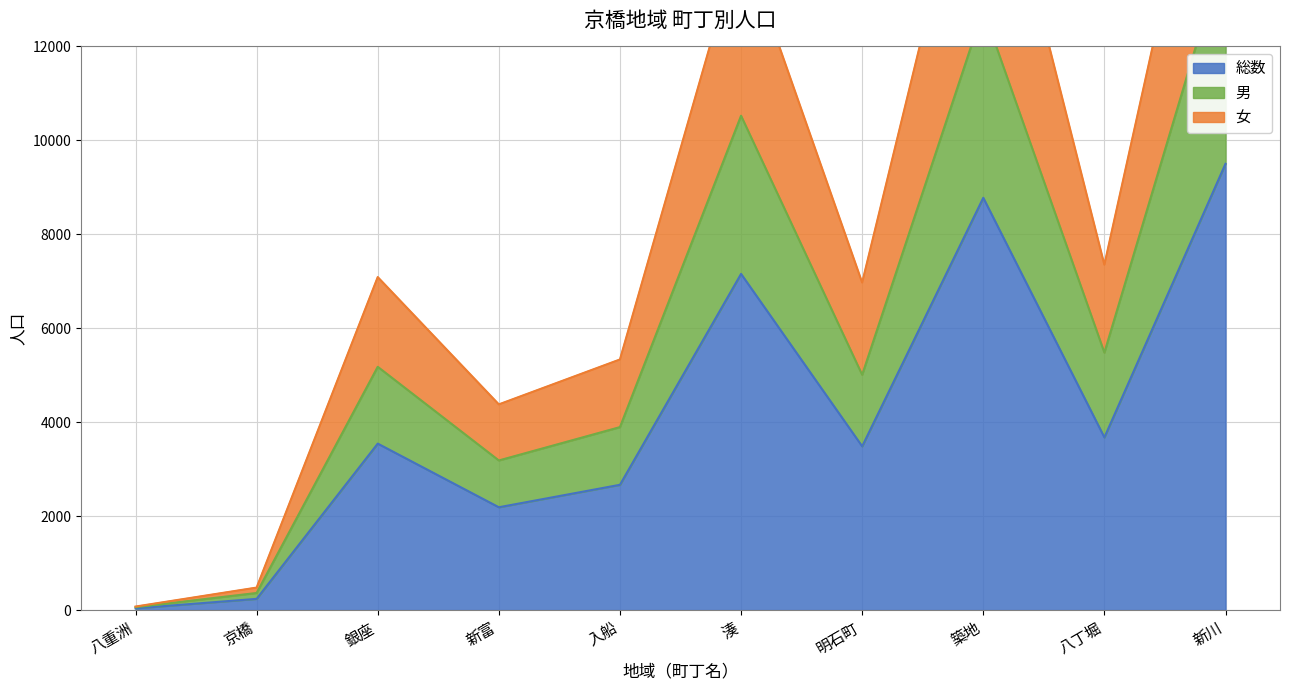

Does the chart have visible grid lines?

Yes